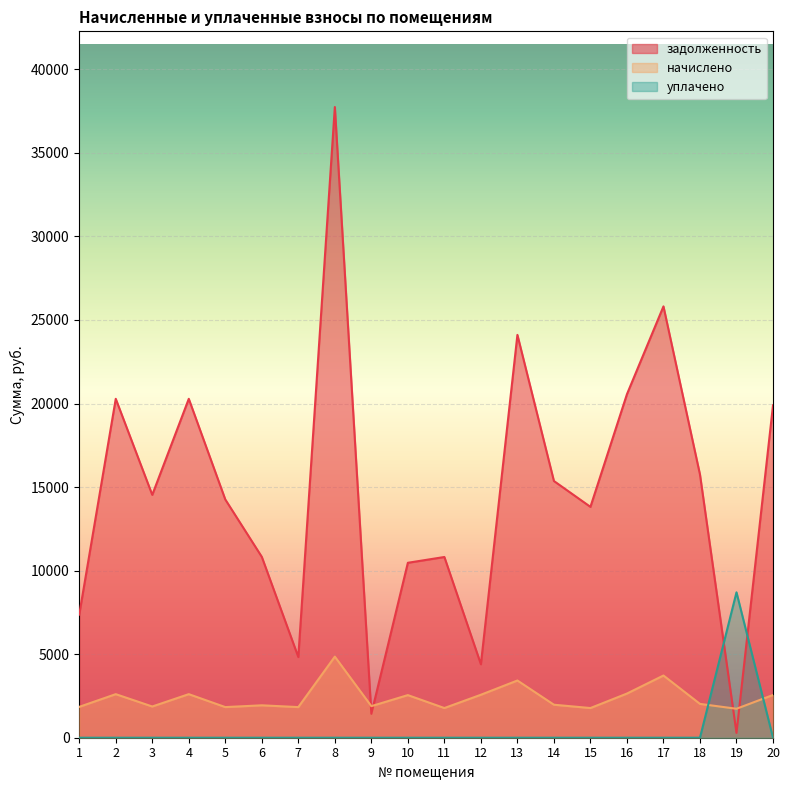

How many lines are shown in the chart?

3